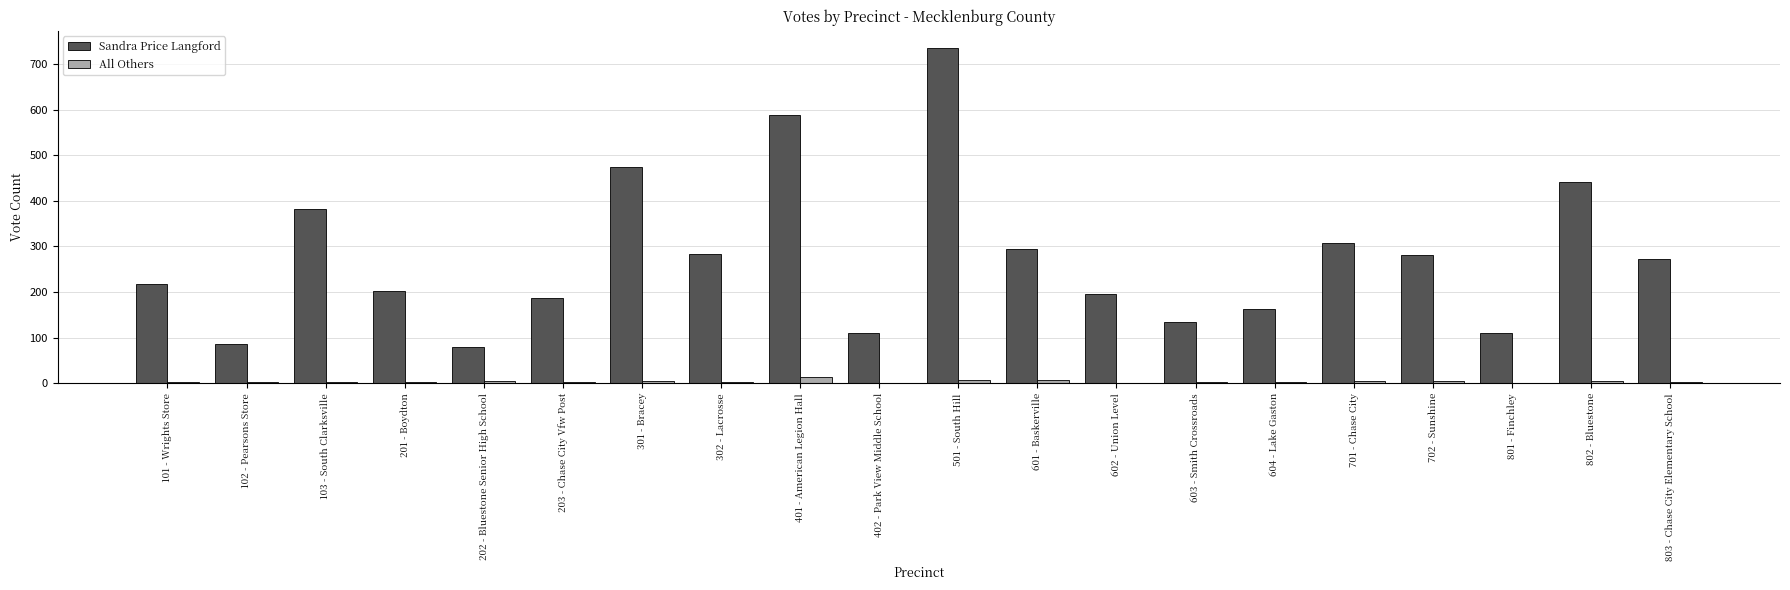

Where is Sandra Price Langford nearest to the value 407?

103 - South Clarksville